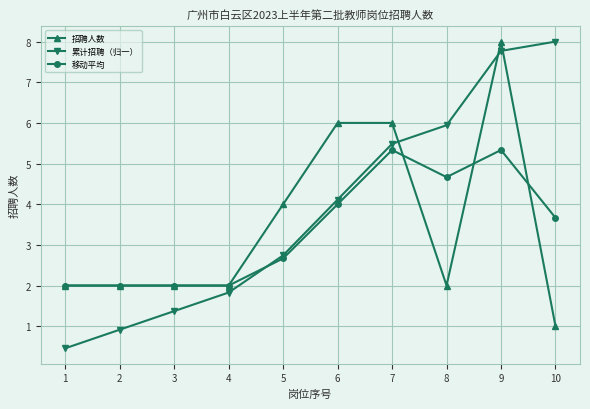

At which label does 累计招聘（归一） first exceed 4?

6